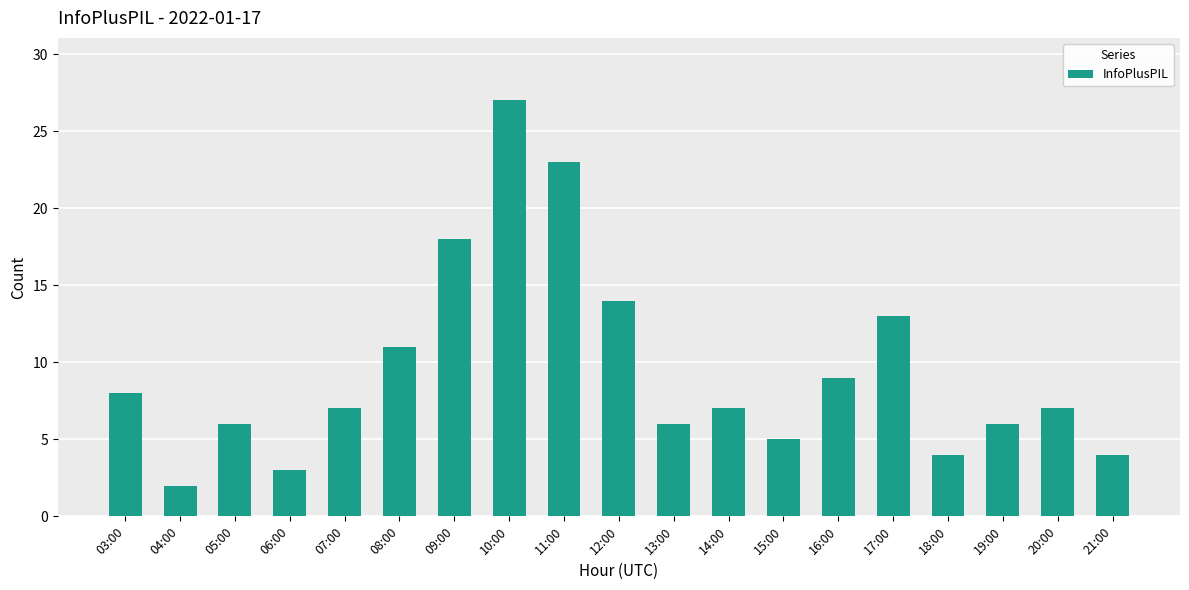

What is the label of the 2nd bar from the right?

20:00